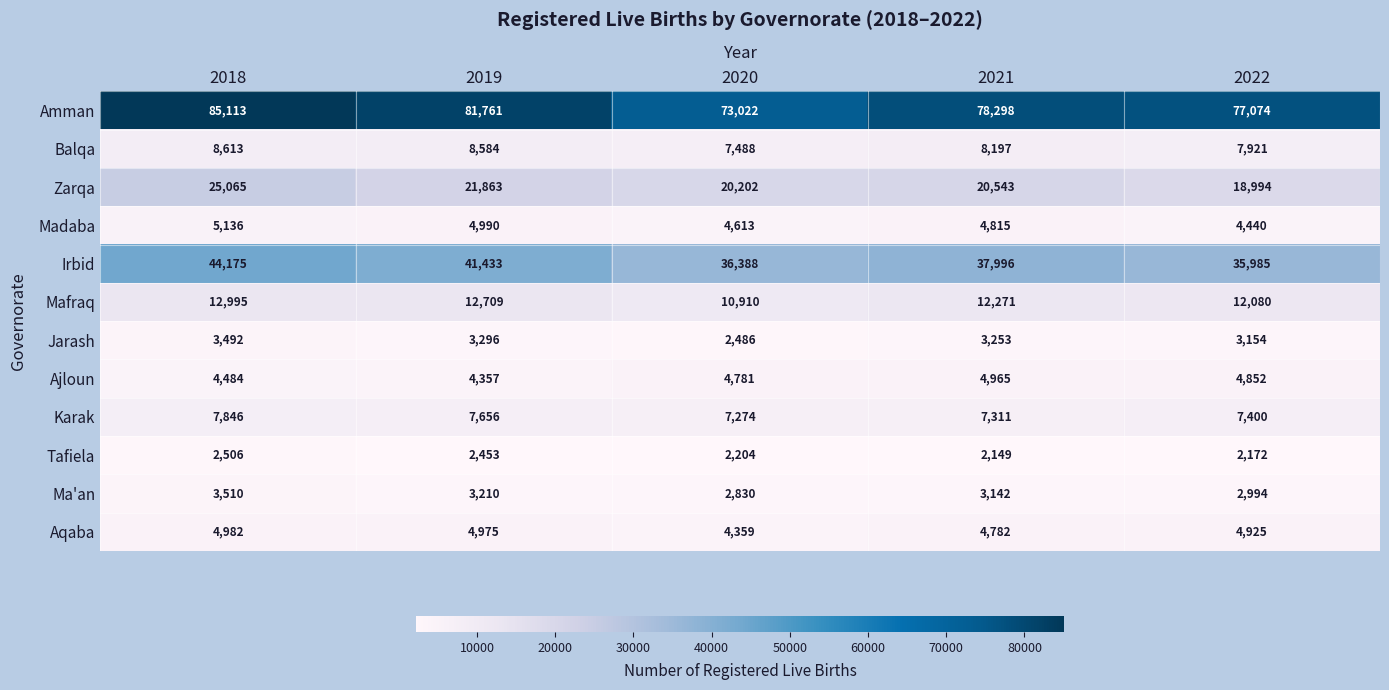

How many distinct data groups are displayed?

12